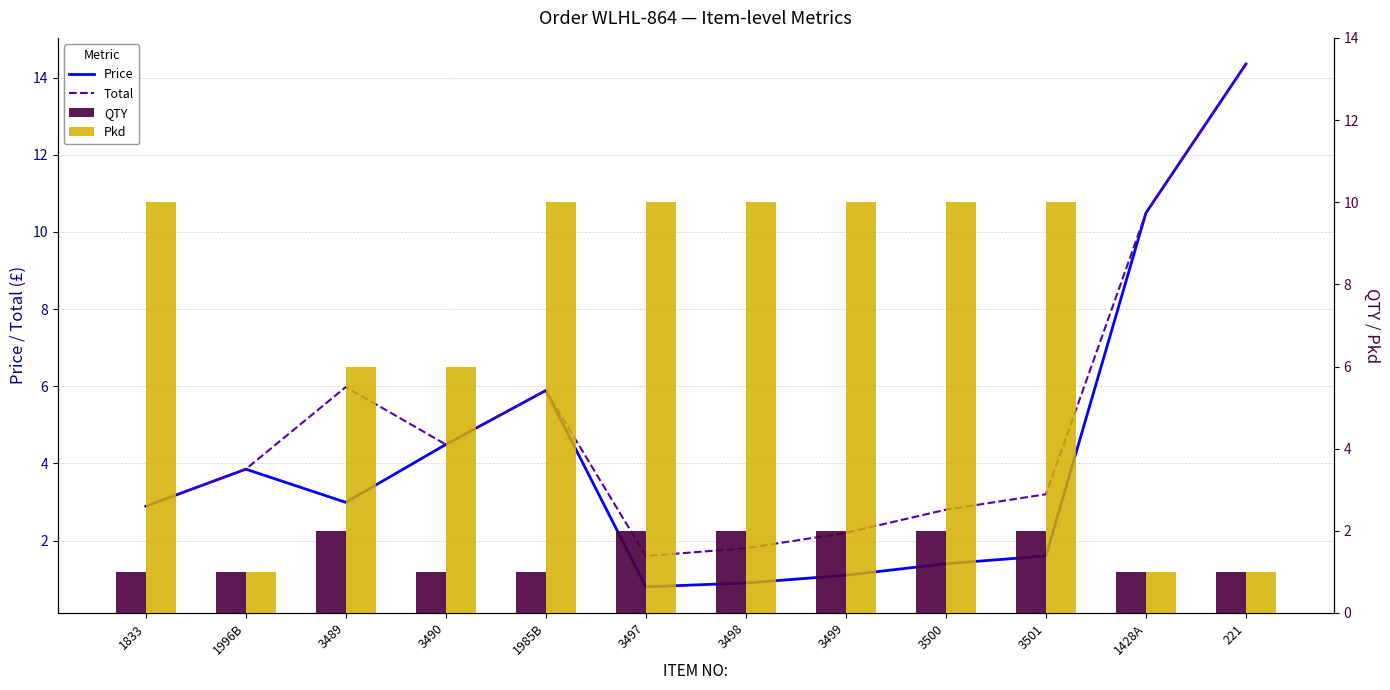

What is the difference between the maximum and minimum values in the QTY series?

1.0